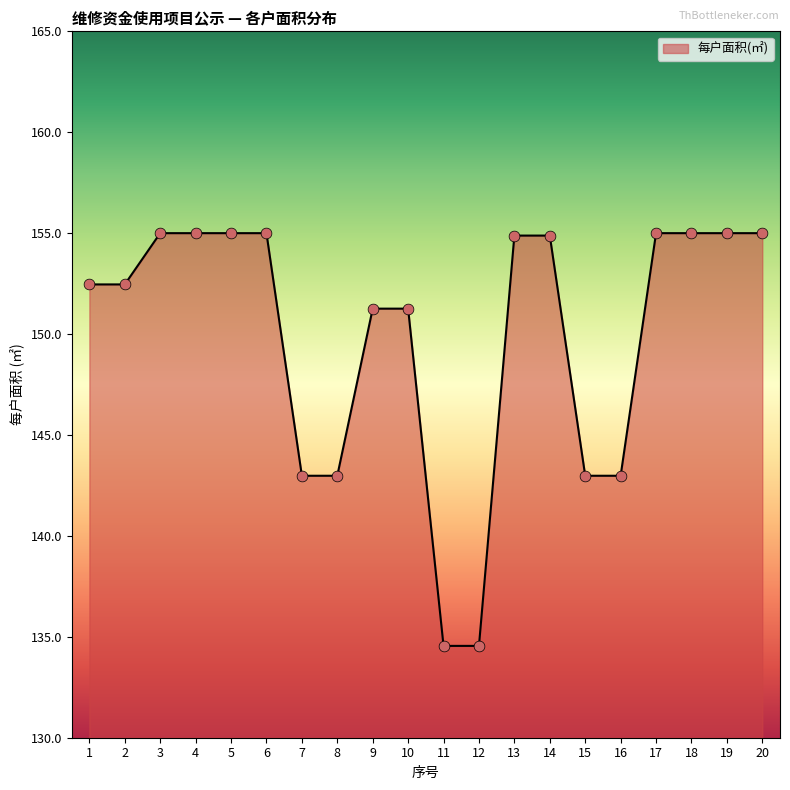

What is the ratio of the value at 4 to the value at 15?

1.1